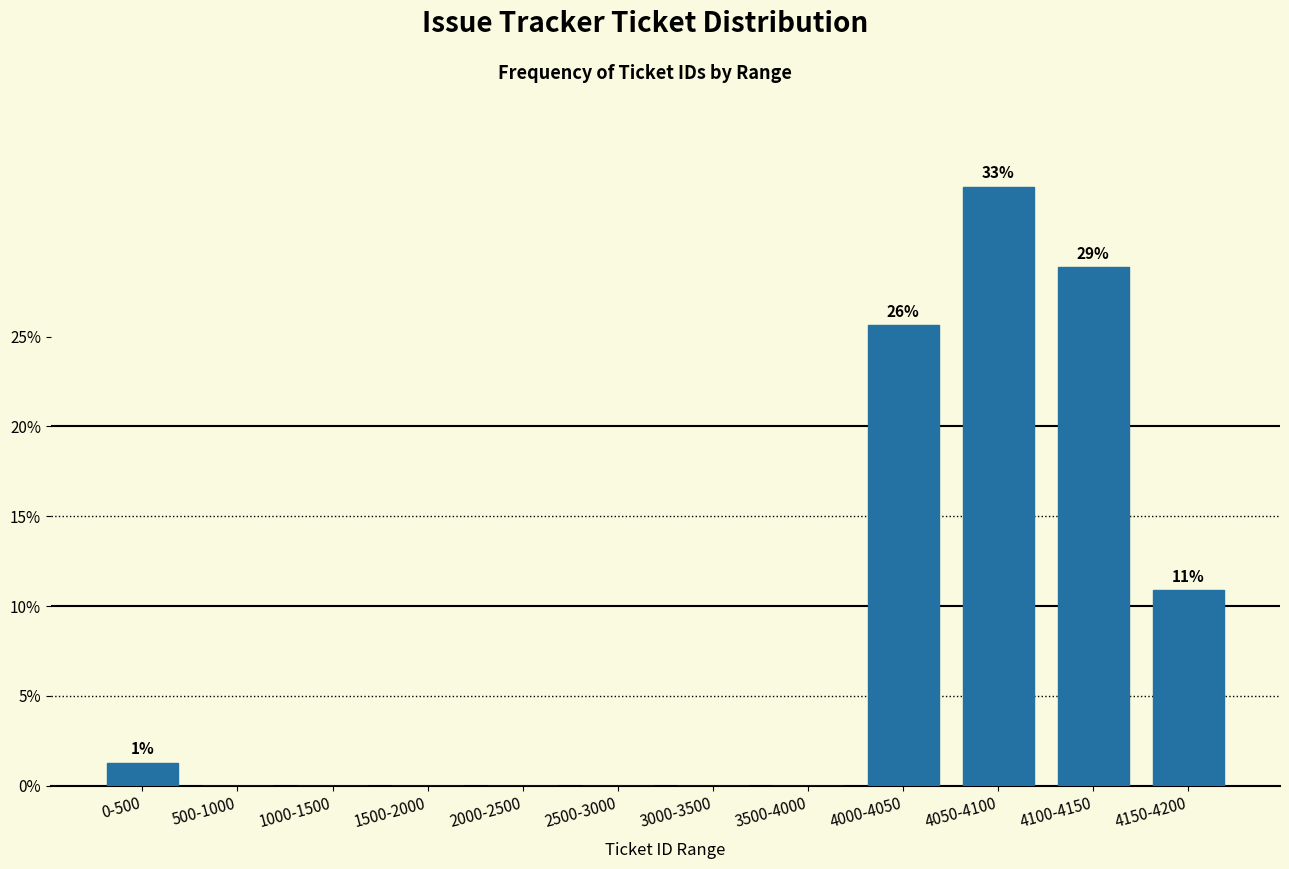

Reading left to right, transcribe all the data shown in this chart.

0-500=1.3	500-1000=0.0	1000-1500=0.0	1500-2000=0.0	2000-2500=0.0	2500-3000=0.0	3000-3500=0.0	3500-4000=0.0	4000-4050=25.6	4050-4100=33.3	4100-4150=28.8	4150-4200=10.9